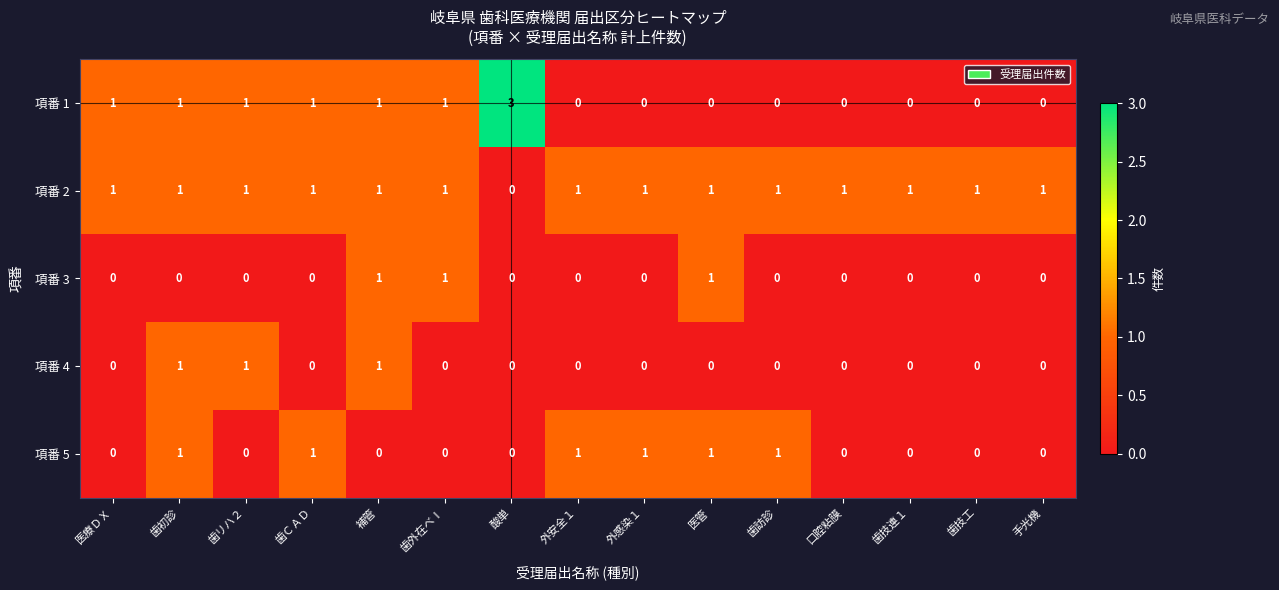

At how many categories does at least one series exceed 2?

1